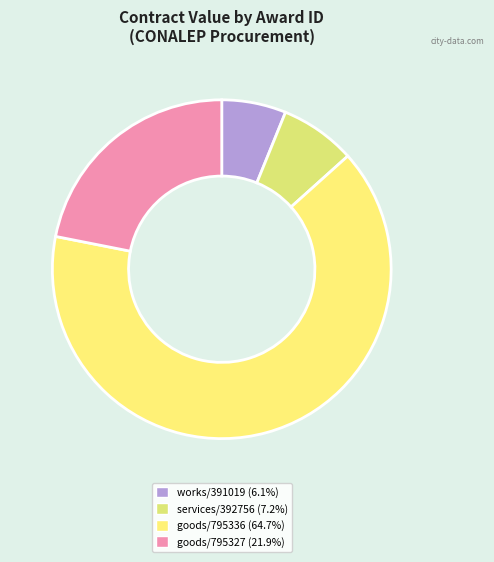

Which slice is the largest?

795336